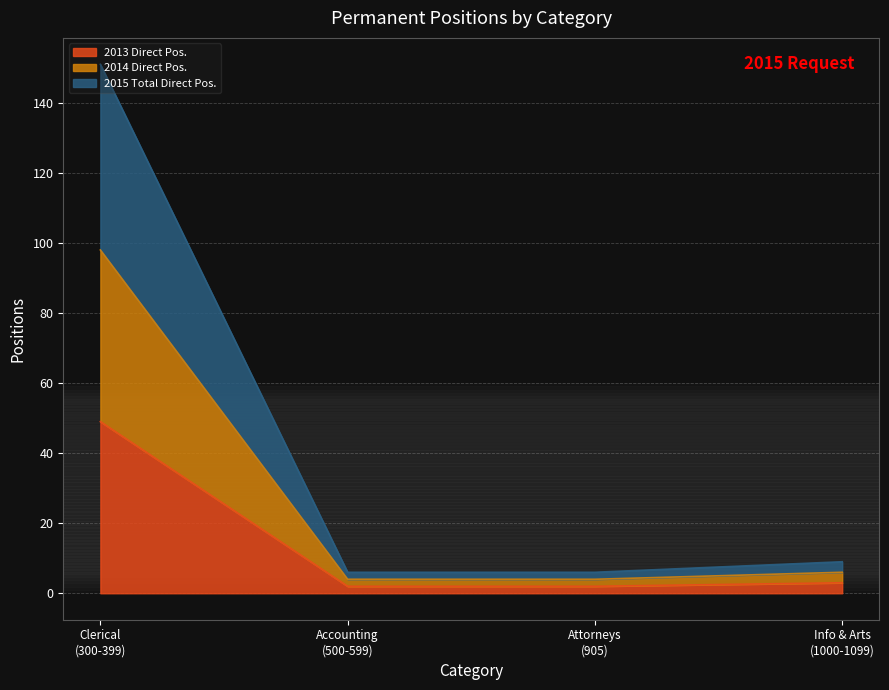

What is the label of the 2nd point from the right?

Attorneys (905)